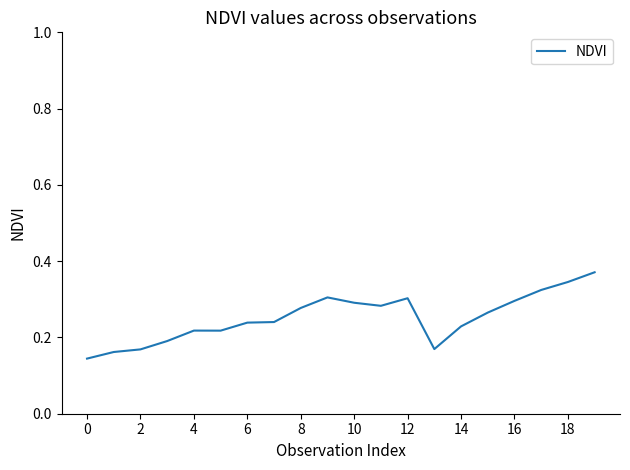

Reading left to right, list all the values displayed in this chart.

0.1	0.2	0.2	0.2	0.2	0.2	0.2	0.2	0.3	0.3	0.3	0.3	0.3	0.2	0.2	0.3	0.3	0.3	0.3	0.4